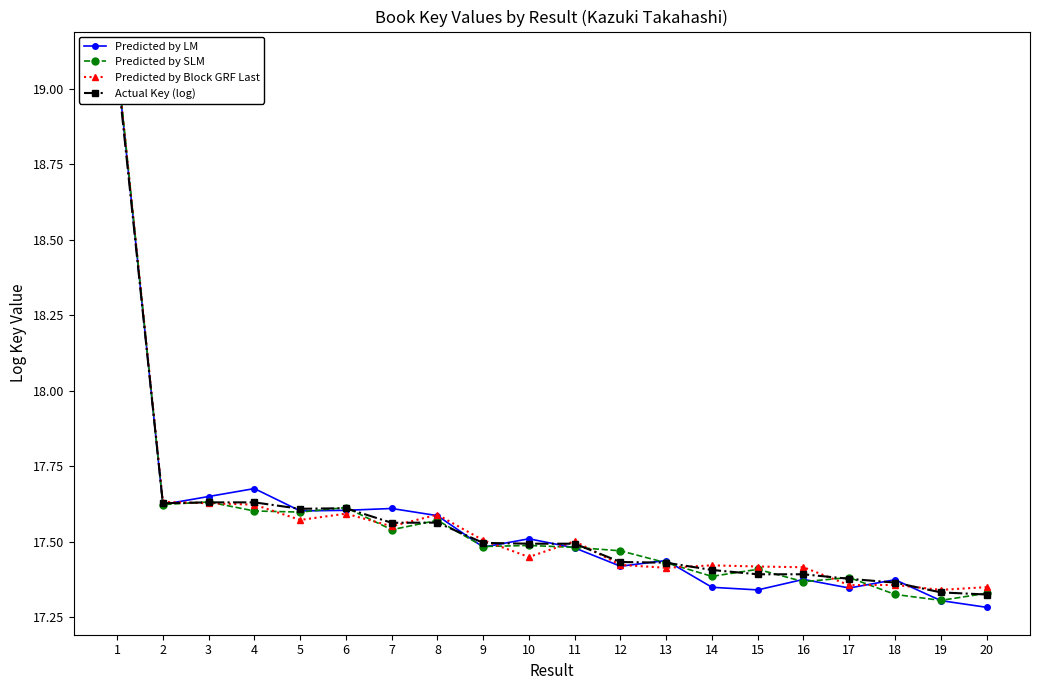

At which category is the sum across all series the highest?

1